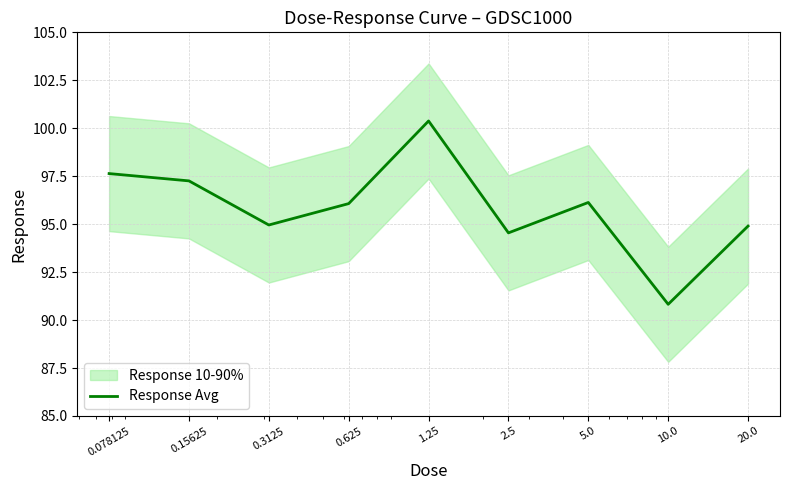

Read the value at 0.3125.

95.0